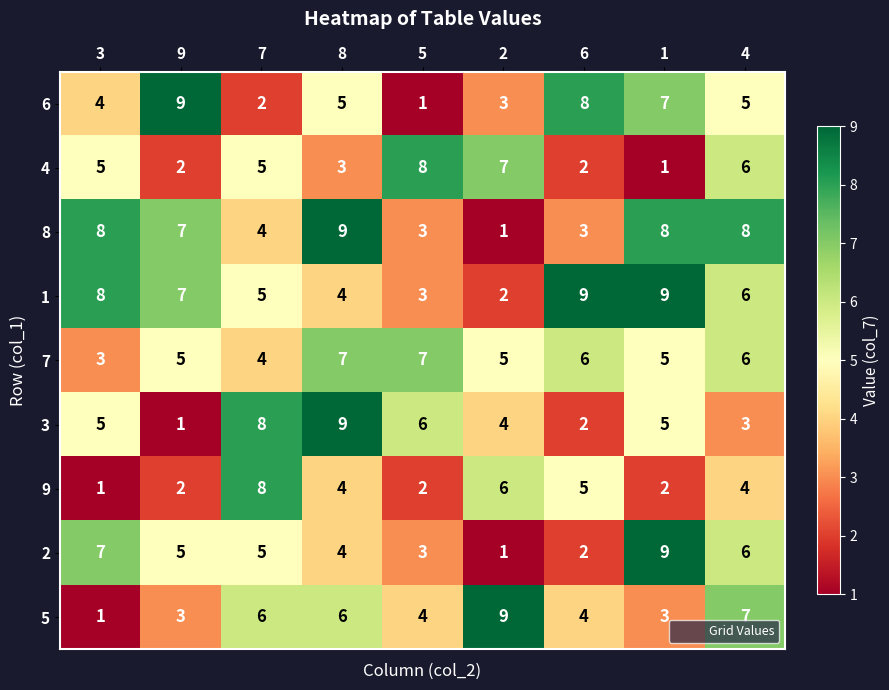

The 5 series shows 1 at 5. True or false?

False